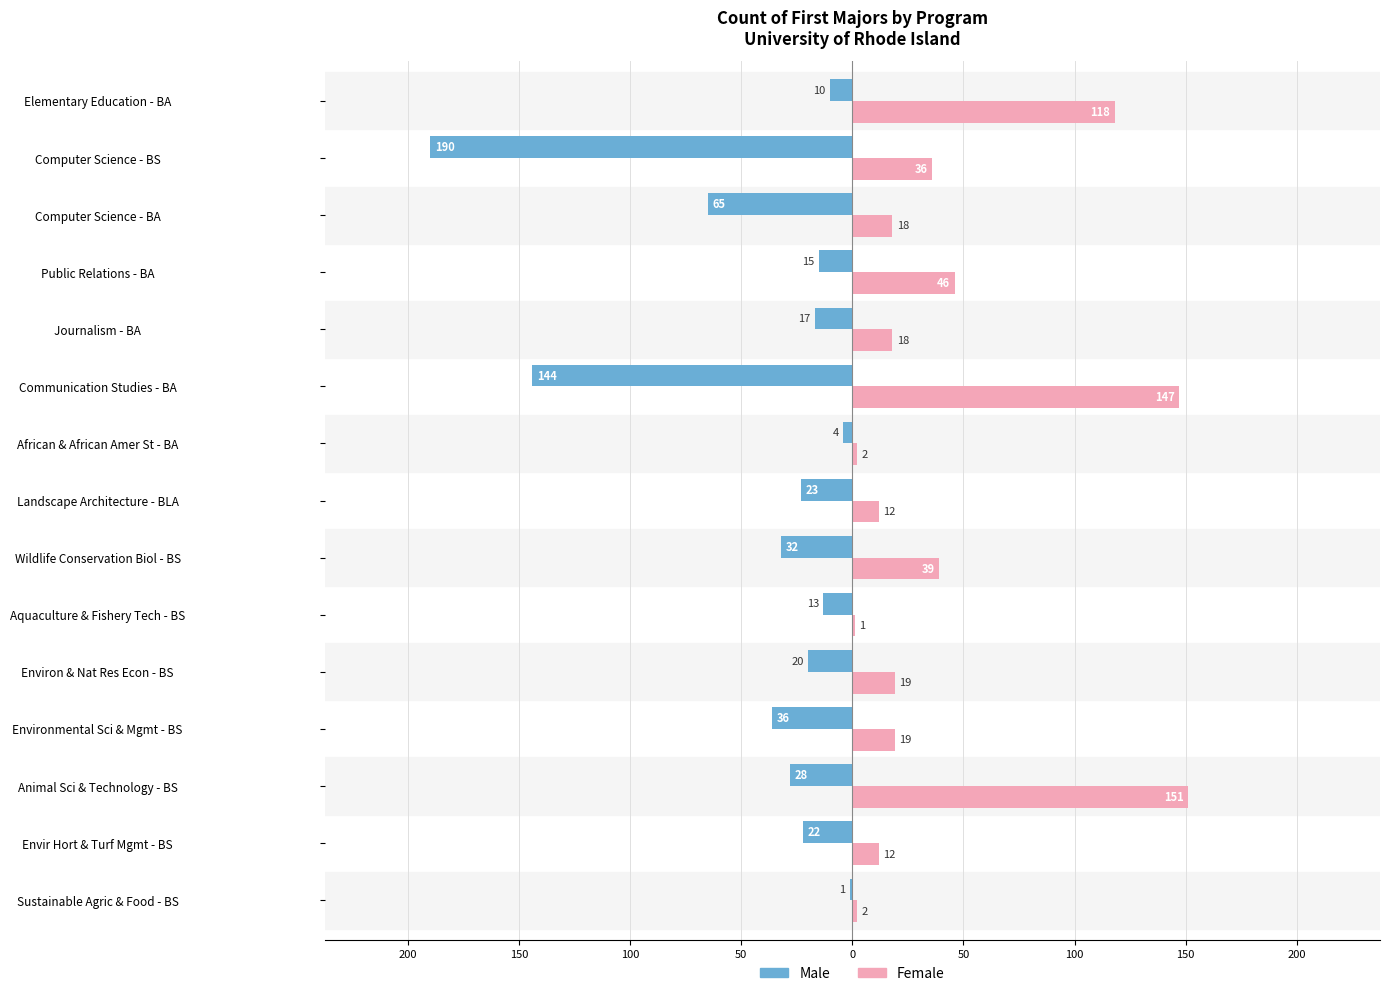

What is the average value of the Female series?

43